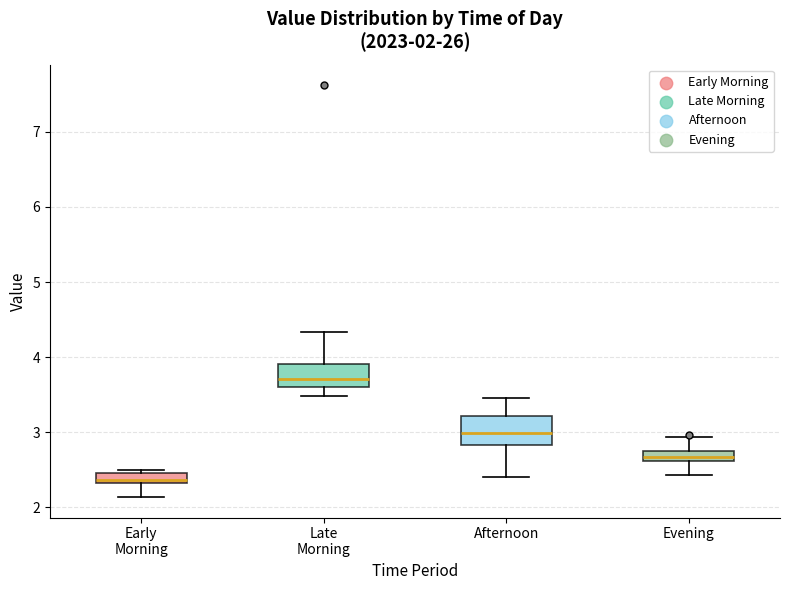

Which box's median line is the lowest?

Early Morning